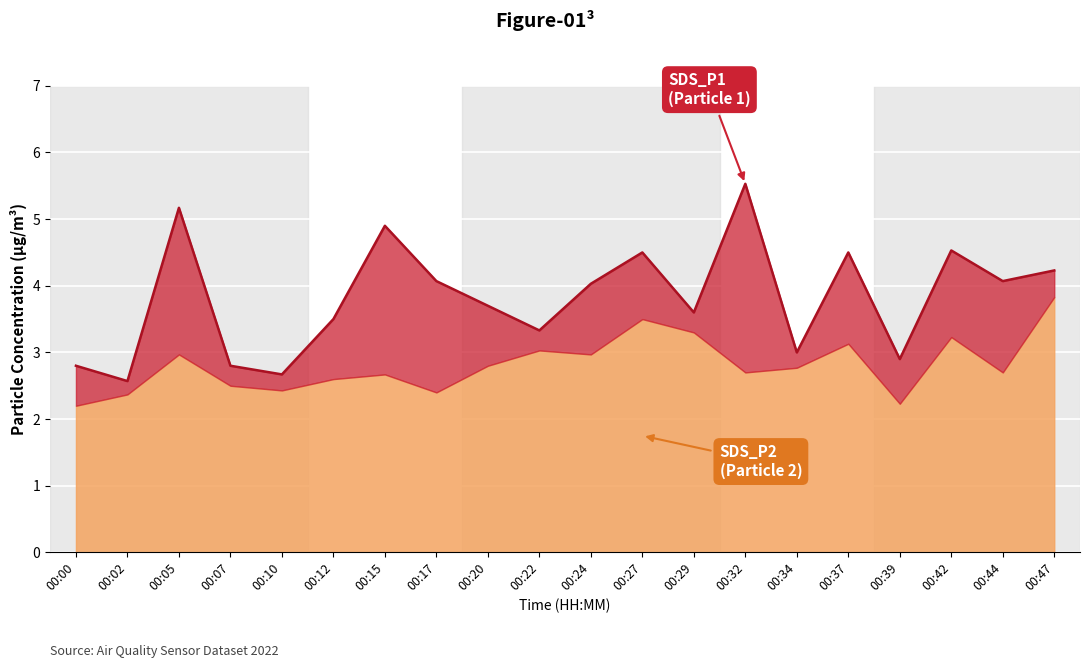

How many interior local peaks (higher than both neighbors) does the data have?

6